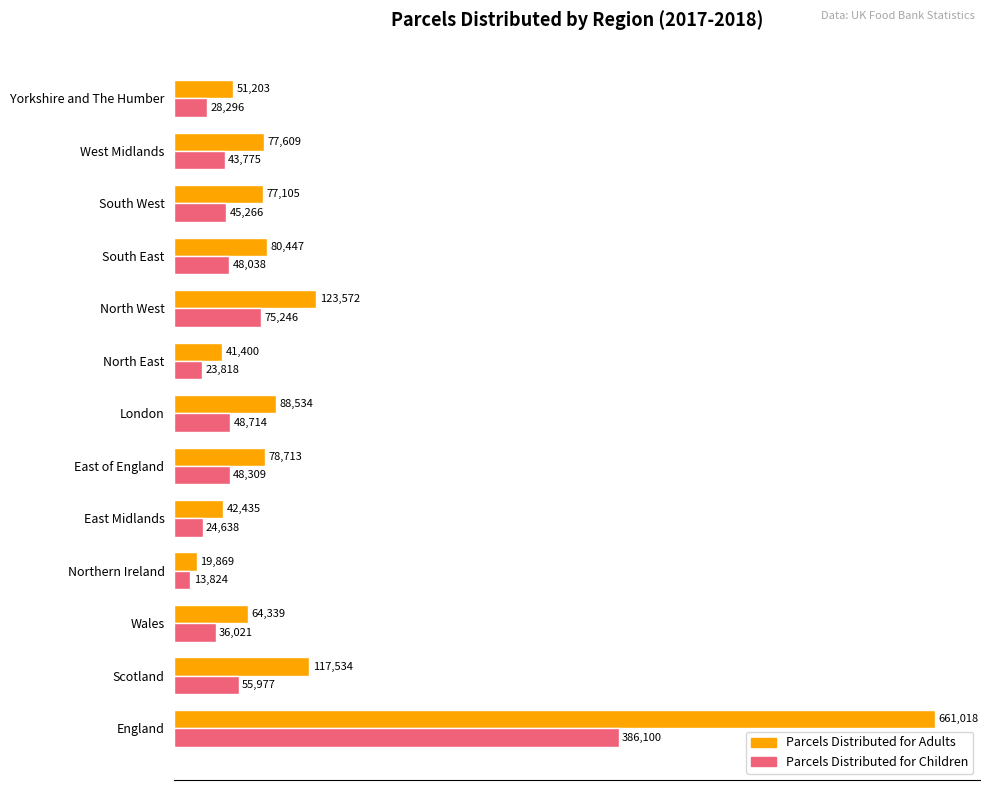

What value does the Parcels Distributed for Adults series have at North West, to the nearest 50?

123550